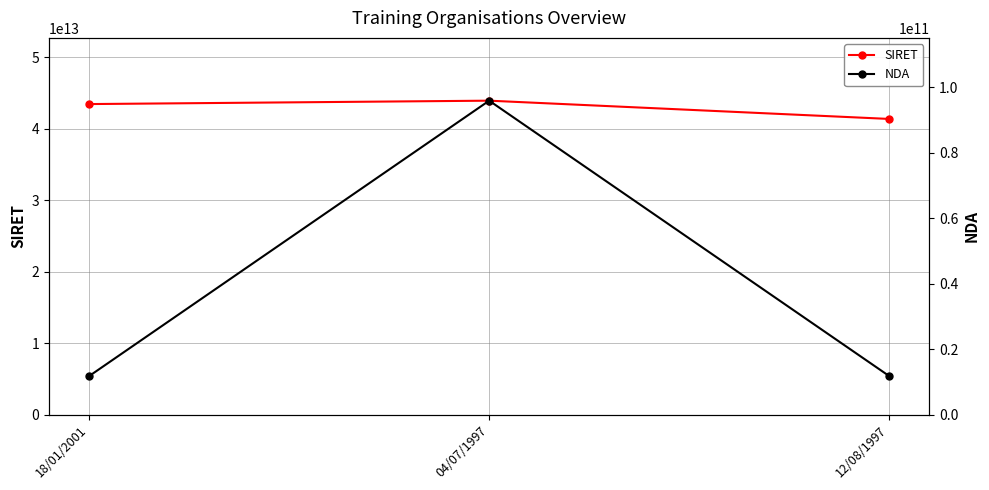

Between 04/07/1997 and 12/08/1997, which series saw the biggest shift?

SIRET